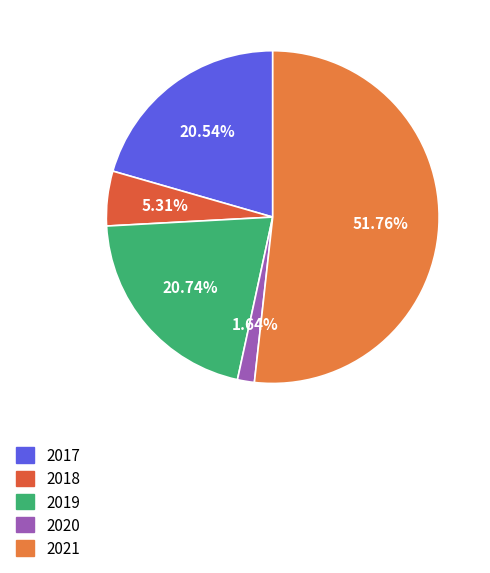

To the nearest percent, what is the average slice percentage?

20%